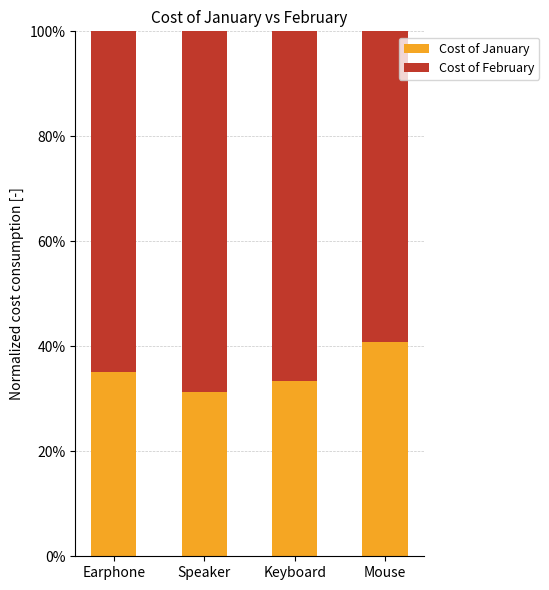

How many bars are there in total?

4